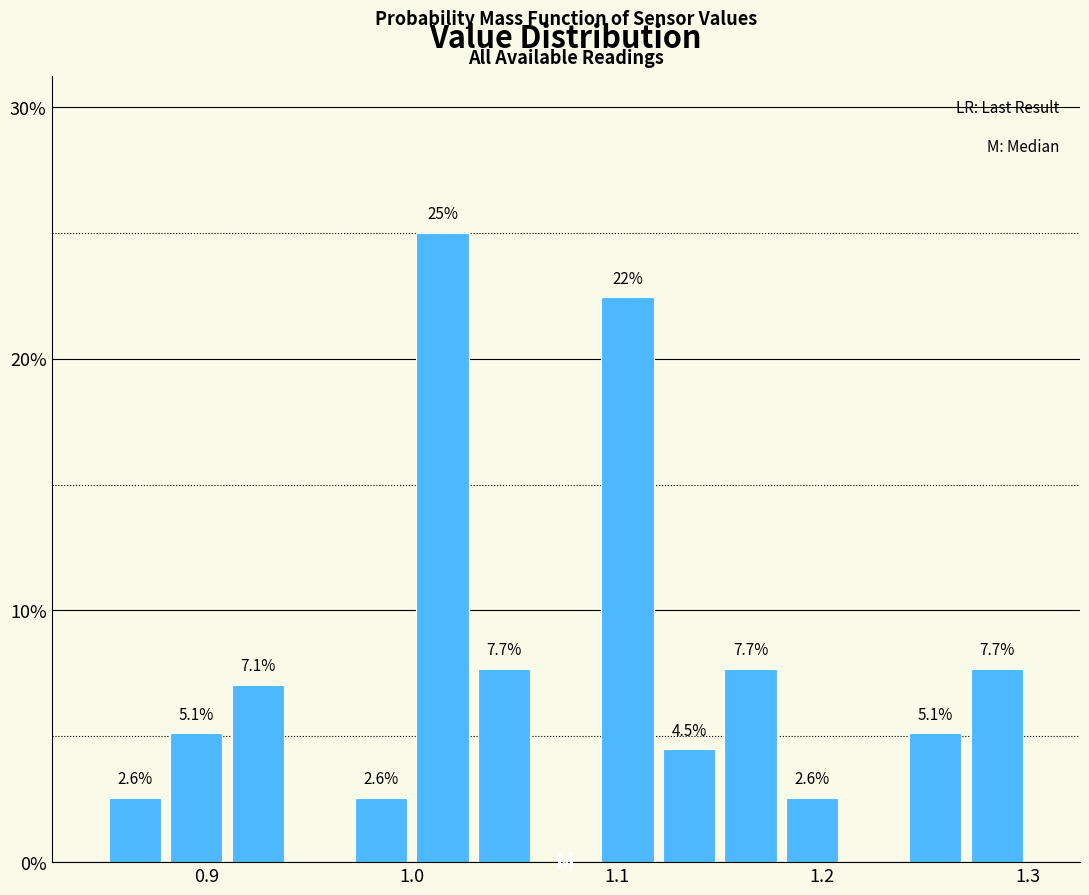

Read against the x-axis, roughly where is the centre of the tallest bar?

1.02